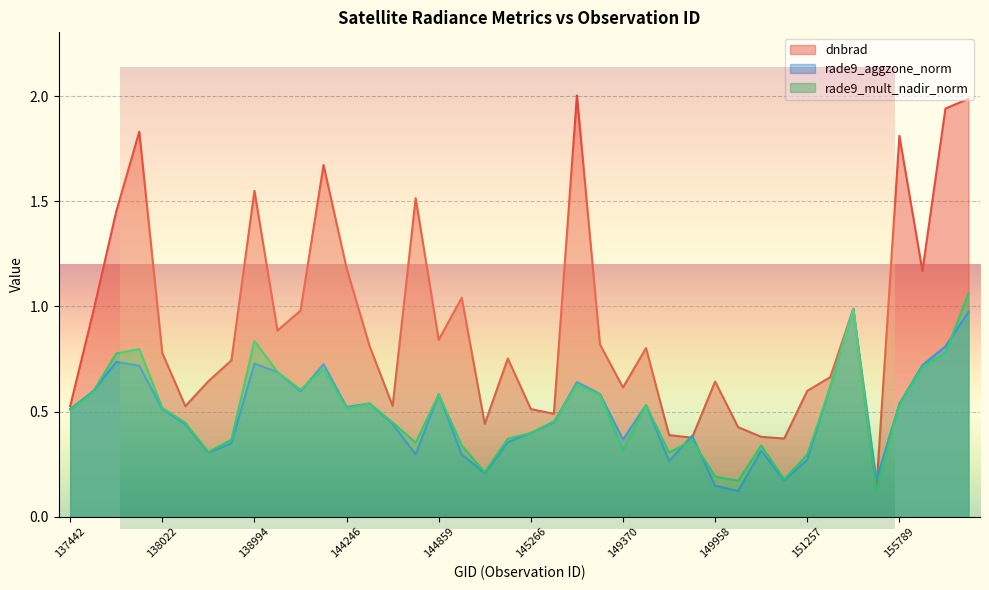

In dnbrad, how many points are higher than both neighbors (excluding endpoints)?

11